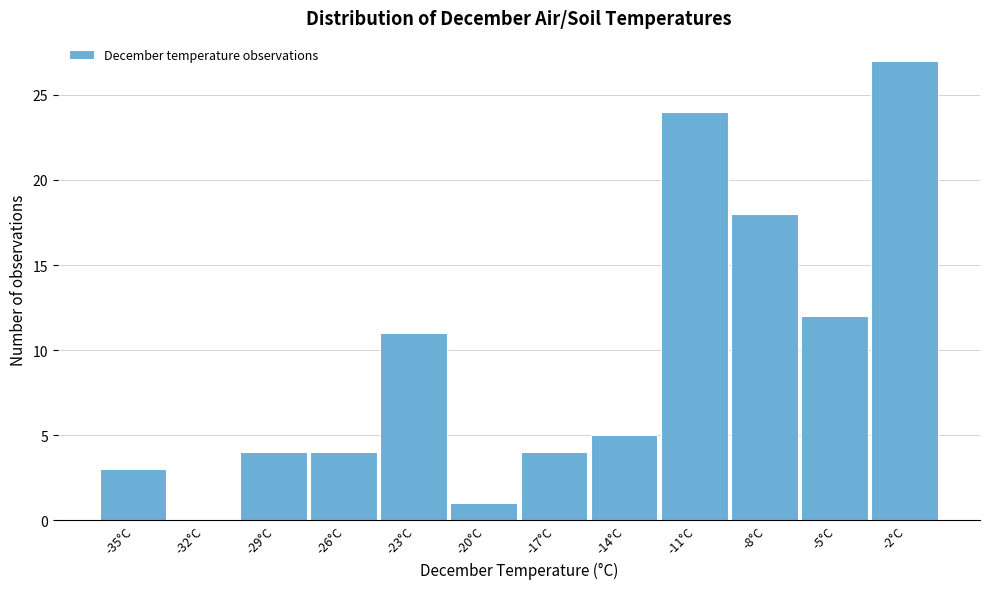

Reading left to right, transcribe all the data shown in this chart.

-35°C=3	-32°C=0	-29°C=4	-26°C=4	-23°C=11	-20°C=1	-17°C=4	-14°C=5	-11°C=24	-8°C=18	-5°C=12	-2°C=27